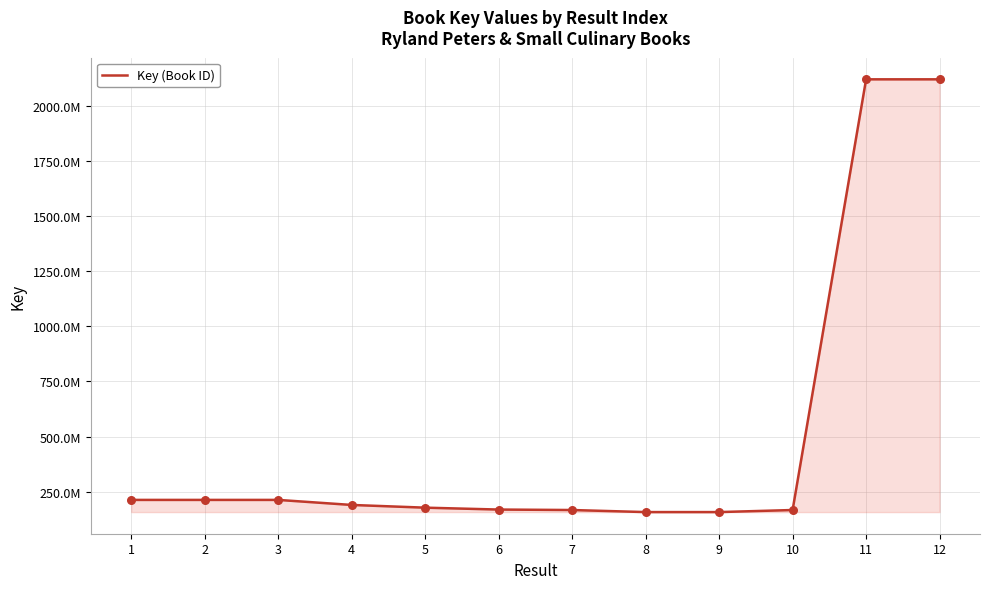

Between 10 and 2, which is larger?

2